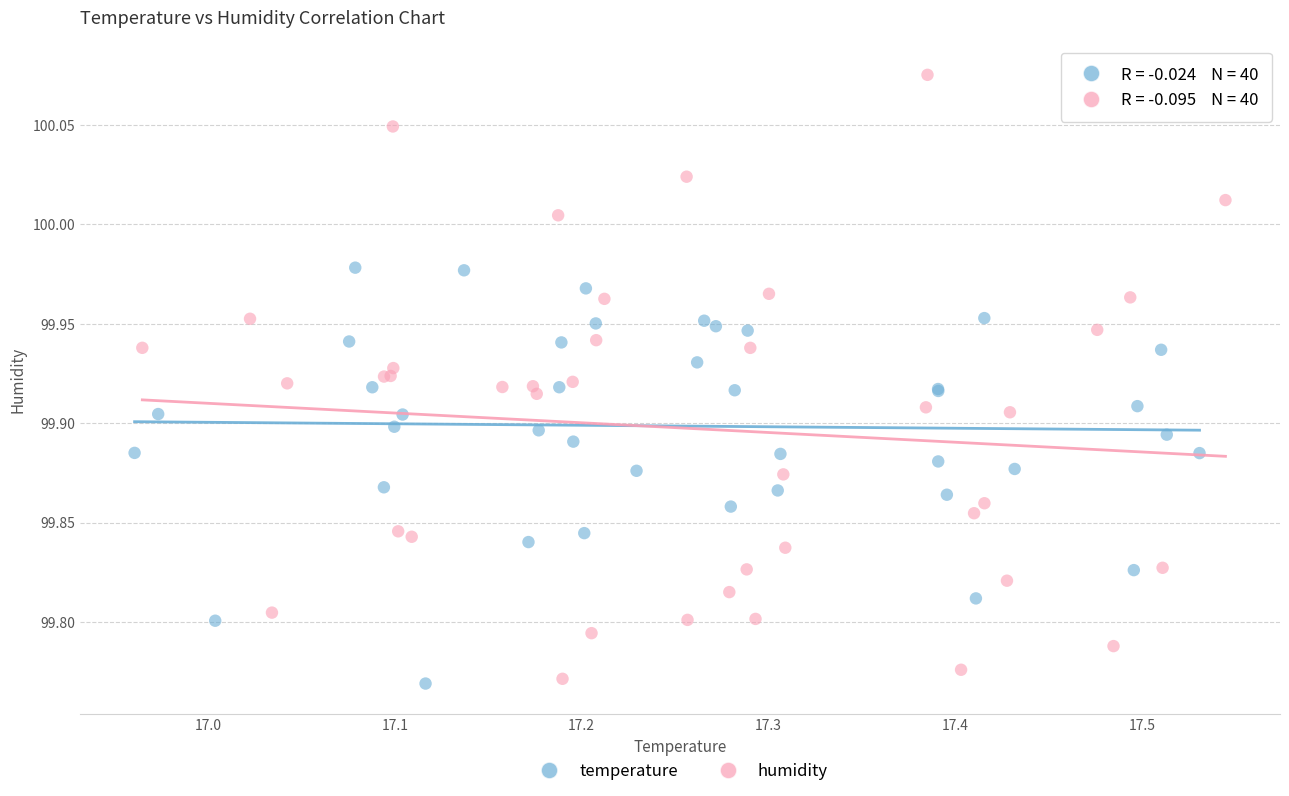

Which series has the largest Y range (max minus min)?

humidity